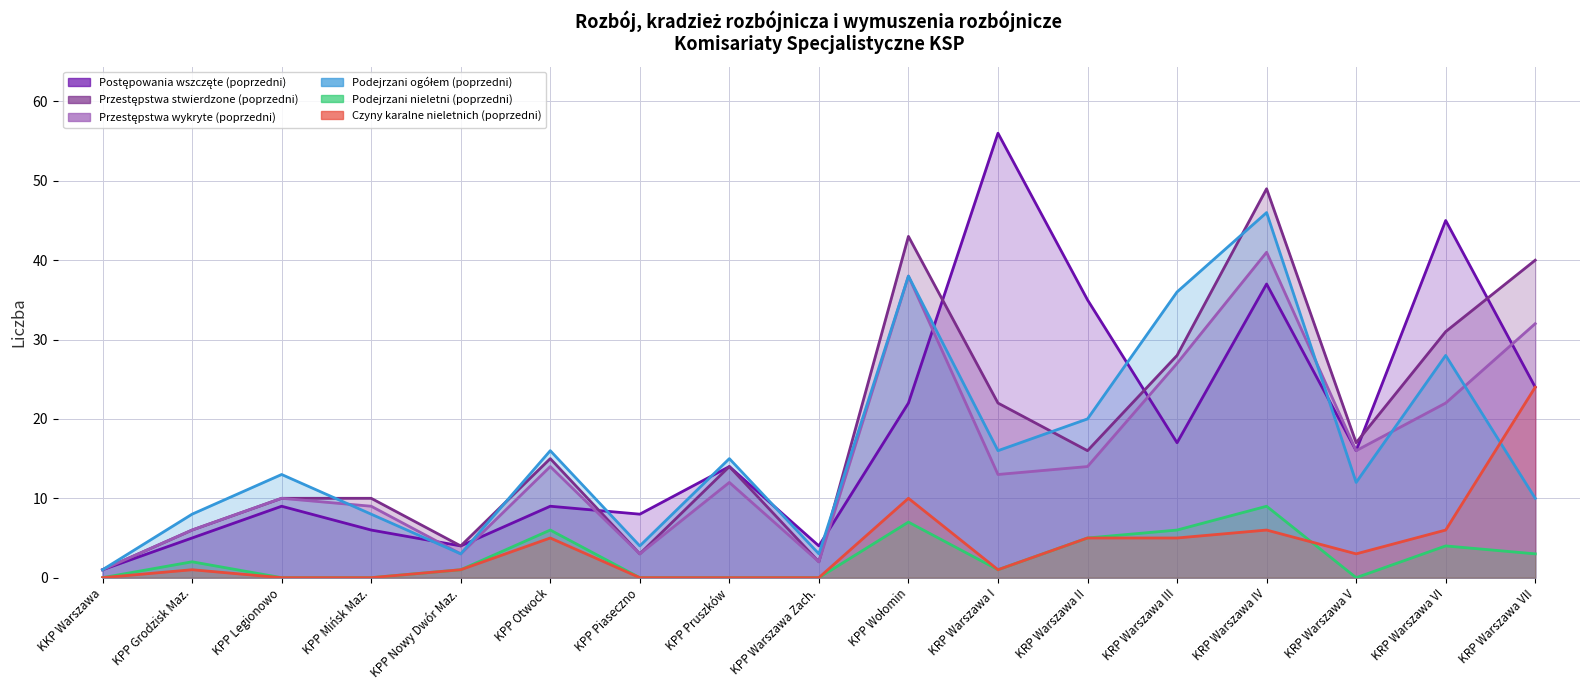

Reading left to right, transcribe all the data shown in this chart.

Postępowania wszczęte (poprzedni): KKP Warszawa=1	KPP Grodzisk Maz.=5	KPP Legionowo=9	KPP Mińsk Maz.=6	KPP Nowy Dwór Maz.=4	KPP Otwock=9	KPP Piaseczno=8	KPP Pruszków=14	KPP Warszawa Zach.=4	KPP Wołomin=22	KRP Warszawa I=56	KRP Warszawa II=35	KRP Warszawa III=17	KRP Warszawa IV=37	KRP Warszawa V=16	KRP Warszawa VI=45	KRP Warszawa VII=24
Przestępstwa stwierdzone (poprzedni): KKP Warszawa=1	KPP Grodzisk Maz.=6	KPP Legionowo=10	KPP Mińsk Maz.=10	KPP Nowy Dwór Maz.=4	KPP Otwock=15	KPP Piaseczno=3	KPP Pruszków=14	KPP Warszawa Zach.=2	KPP Wołomin=43	KRP Warszawa I=22	KRP Warszawa II=16	KRP Warszawa III=28	KRP Warszawa IV=49	KRP Warszawa V=17	KRP Warszawa VI=31	KRP Warszawa VII=40
Przestępstwa wykryte (poprzedni): KKP Warszawa=1	KPP Grodzisk Maz.=6	KPP Legionowo=10	KPP Mińsk Maz.=9	KPP Nowy Dwór Maz.=3	KPP Otwock=14	KPP Piaseczno=3	KPP Pruszków=12	KPP Warszawa Zach.=2	KPP Wołomin=38	KRP Warszawa I=13	KRP Warszawa II=14	KRP Warszawa III=27	KRP Warszawa IV=41	KRP Warszawa V=16	KRP Warszawa VI=22	KRP Warszawa VII=32
Podejrzani ogółem (poprzedni): KKP Warszawa=1	KPP Grodzisk Maz.=8	KPP Legionowo=13	KPP Mińsk Maz.=8	KPP Nowy Dwór Maz.=3	KPP Otwock=16	KPP Piaseczno=4	KPP Pruszków=15	KPP Warszawa Zach.=3	KPP Wołomin=38	KRP Warszawa I=16	KRP Warszawa II=20	KRP Warszawa III=36	KRP Warszawa IV=46	KRP Warszawa V=12	KRP Warszawa VI=28	KRP Warszawa VII=10
Podejrzani nieletni (poprzedni): KKP Warszawa=0	KPP Grodzisk Maz.=2	KPP Legionowo=0	KPP Mińsk Maz.=0	KPP Nowy Dwór Maz.=1	KPP Otwock=6	KPP Piaseczno=0	KPP Pruszków=0	KPP Warszawa Zach.=0	KPP Wołomin=7	KRP Warszawa I=1	KRP Warszawa II=5	KRP Warszawa III=6	KRP Warszawa IV=9	KRP Warszawa V=0	KRP Warszawa VI=4	KRP Warszawa VII=3
Czyny karalne nieletnich (poprzedni): KKP Warszawa=0	KPP Grodzisk Maz.=1	KPP Legionowo=0	KPP Mińsk Maz.=0	KPP Nowy Dwór Maz.=1	KPP Otwock=5	KPP Piaseczno=0	KPP Pruszków=0	KPP Warszawa Zach.=0	KPP Wołomin=10	KRP Warszawa I=1	KRP Warszawa II=5	KRP Warszawa III=5	KRP Warszawa IV=6	KRP Warszawa V=3	KRP Warszawa VI=6	KRP Warszawa VII=24